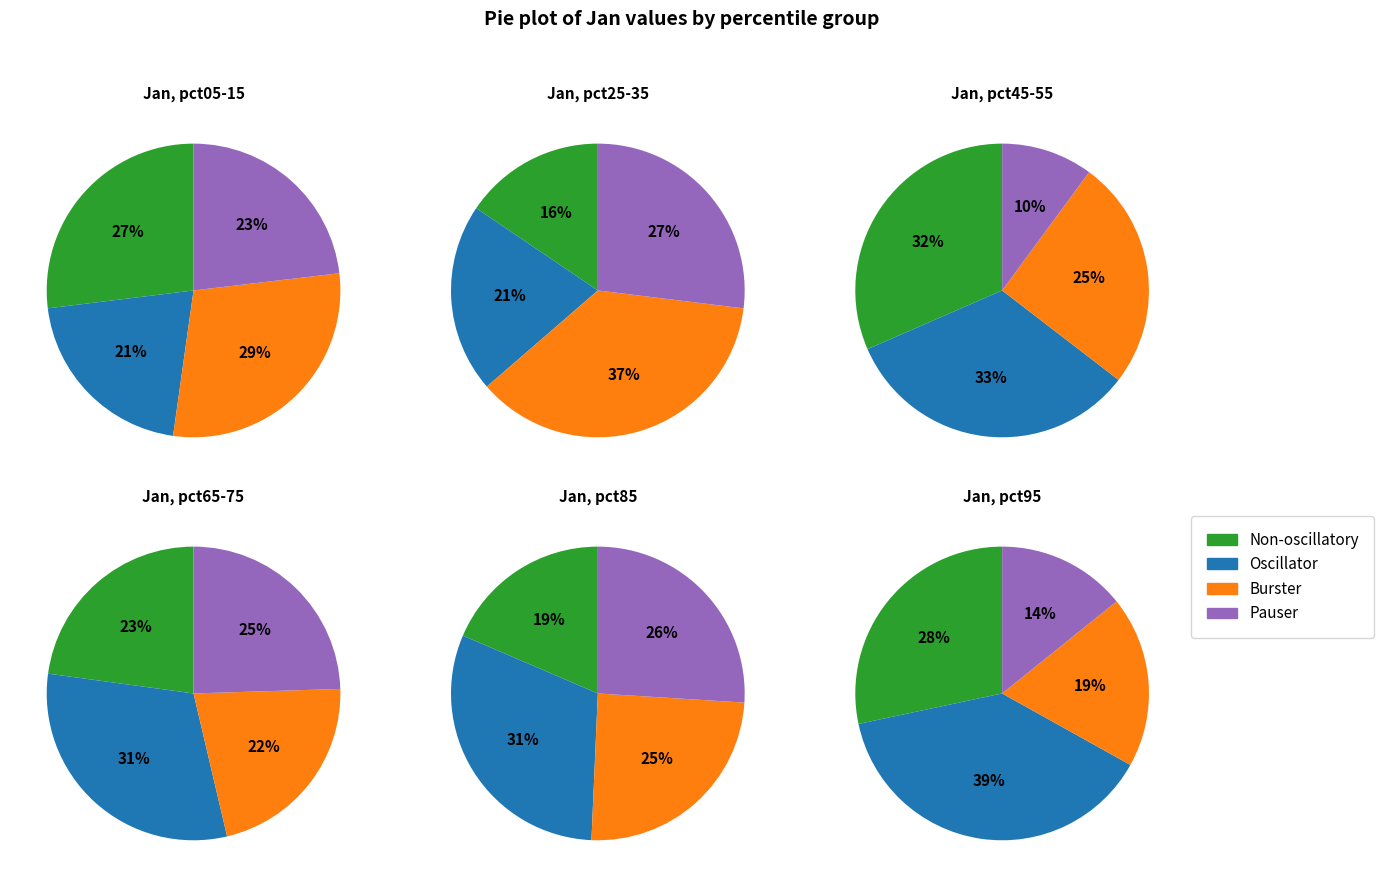

Does pct25 account for over 50% of the chart?

No